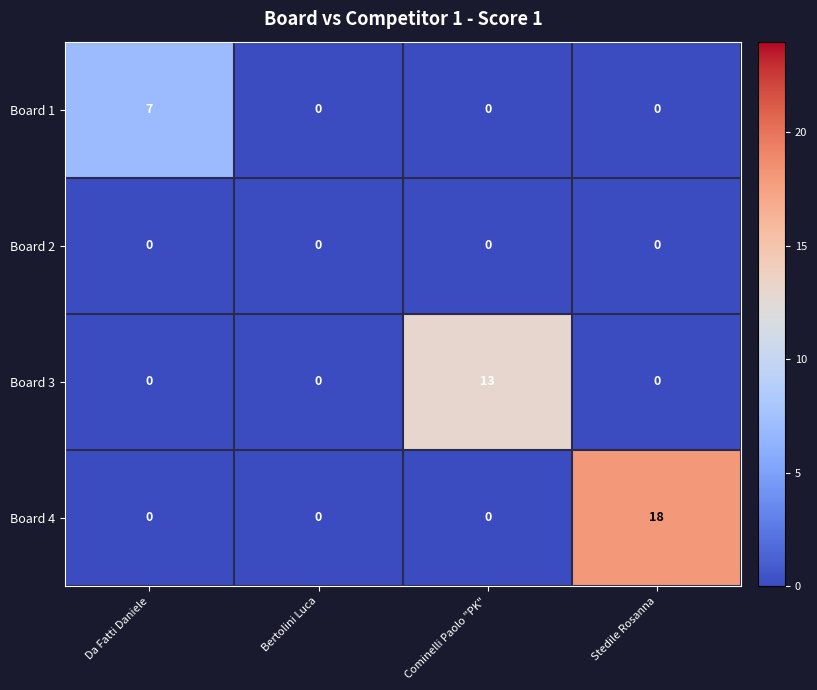

How many categories are shown in the chart?

4